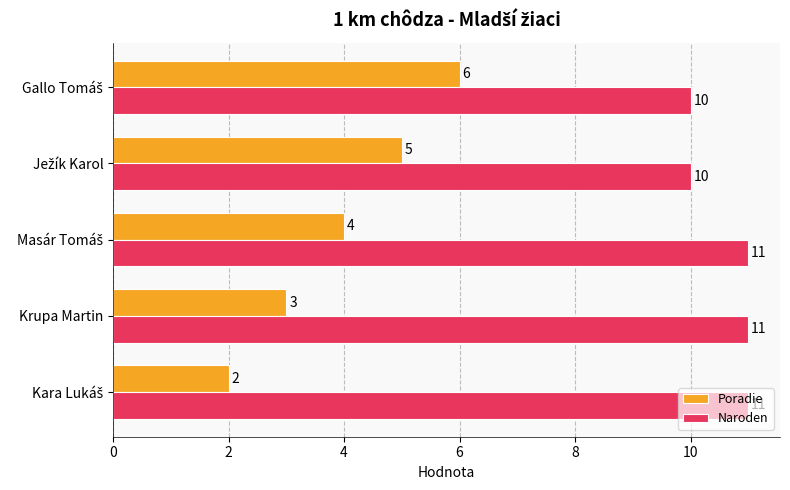

What is the average value of the Poradie series?

4